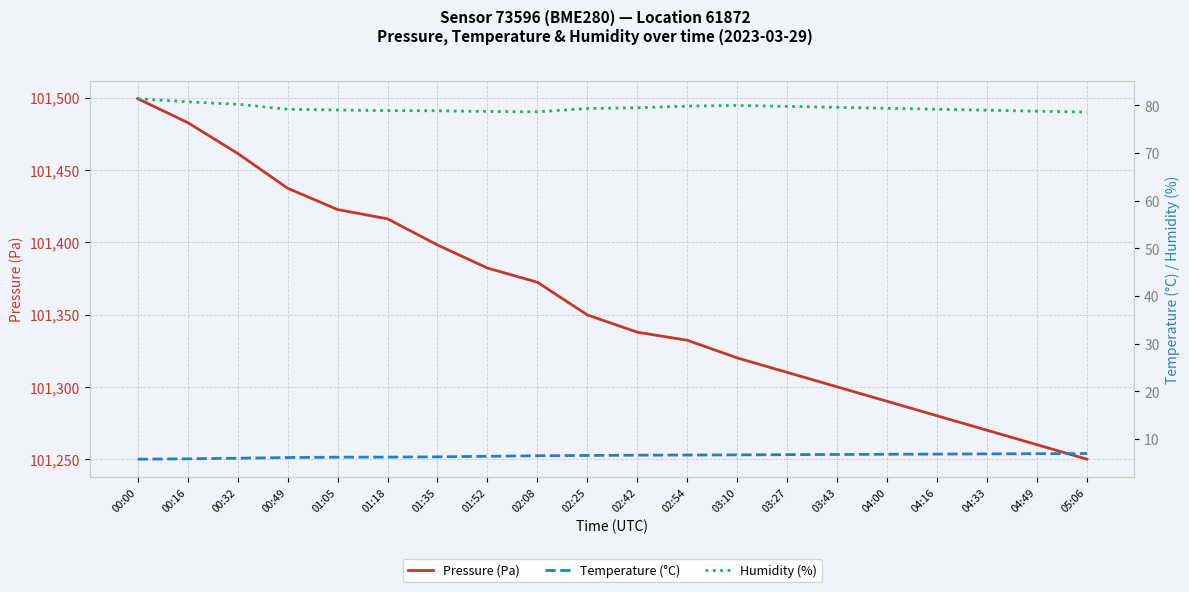

Read the Pressure (Pa) value at 03:27.

101310.0